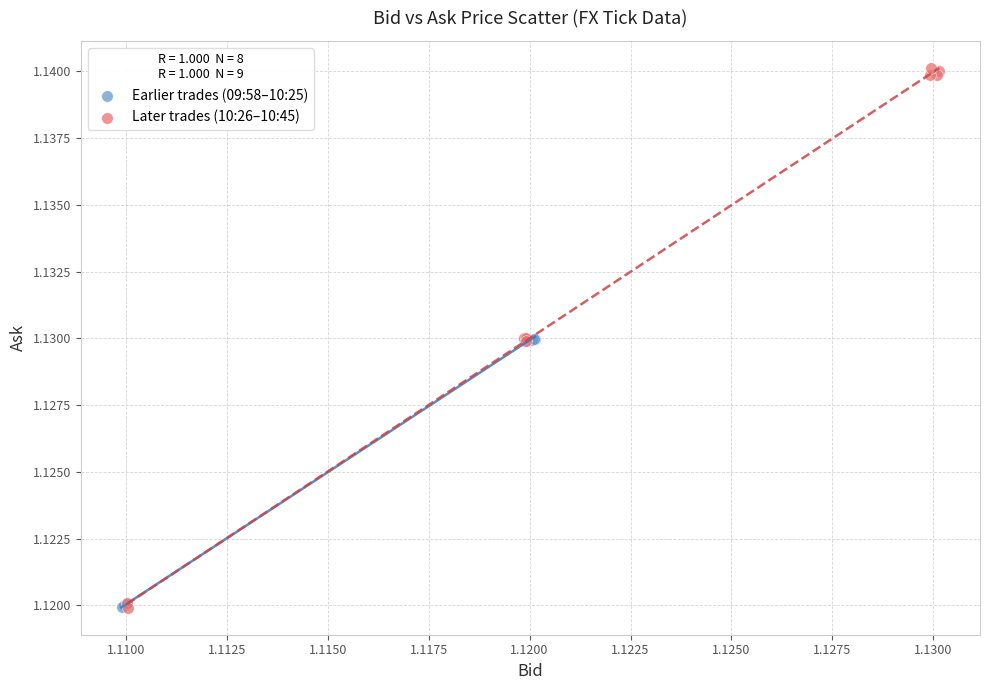

Which series reaches the maximum Y coordinate?

Later trades (10:26–10:45)